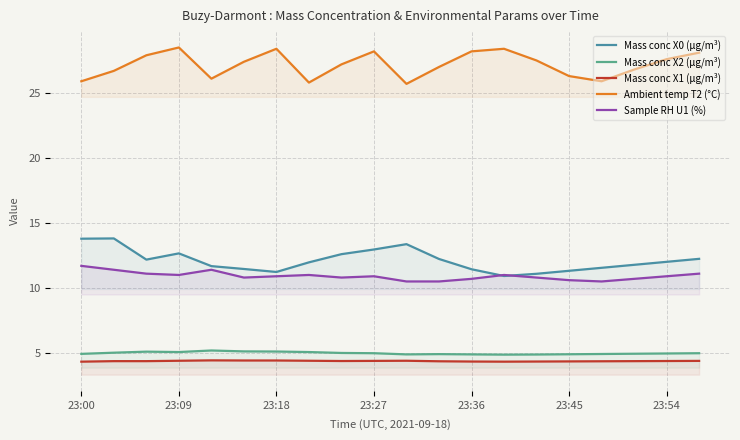

Reading right to left, transcribe all the data shown in this chart.

Mass conc X0 (μg/m³): 12.2	12.0	11.8	11.6	11.3	11.1	10.9	11.4	12.2	13.4	13.0	12.6	12.0	11.2	11.5	11.7	12.7	12.2	13.8	13.8
Mass conc X2 (μg/m³): 5.0	5.0	4.9	4.9	4.9	4.9	4.9	4.9	4.9	4.9	5.0	5.0	5.1	5.1	5.1	5.2	5.1	5.1	5.0	4.9
Mass conc X1 (μg/m³): 4.4	4.4	4.4	4.4	4.3	4.3	4.3	4.3	4.4	4.4	4.4	4.4	4.4	4.4	4.4	4.4	4.4	4.4	4.4	4.3
Ambient temp T2 (°C): 28.1	27.6	26.8	25.9	26.3	27.5	28.4	28.2	27.0	25.7	28.2	27.2	25.8	28.4	27.4	26.1	28.5	27.9	26.7	25.9
Sample RH U1 (%): 11.1	10.9	10.7	10.5	10.6	10.8	11.0	10.7	10.5	10.5	10.9	10.8	11.0	10.9	10.8	11.4	11.0	11.1	11.4	11.7